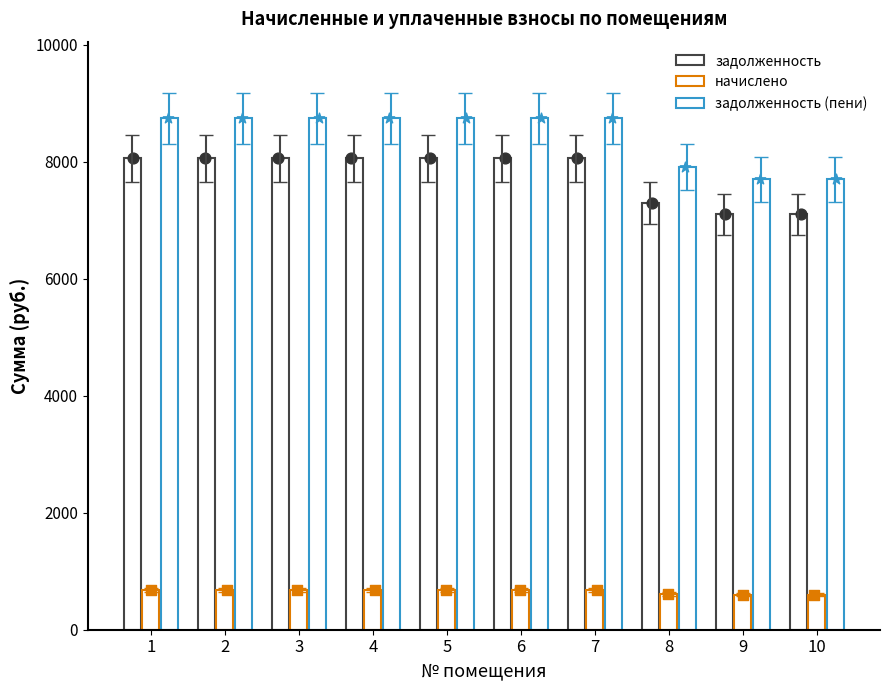

Which series has the largest Y range (max minus min)?

задолженность (пени)